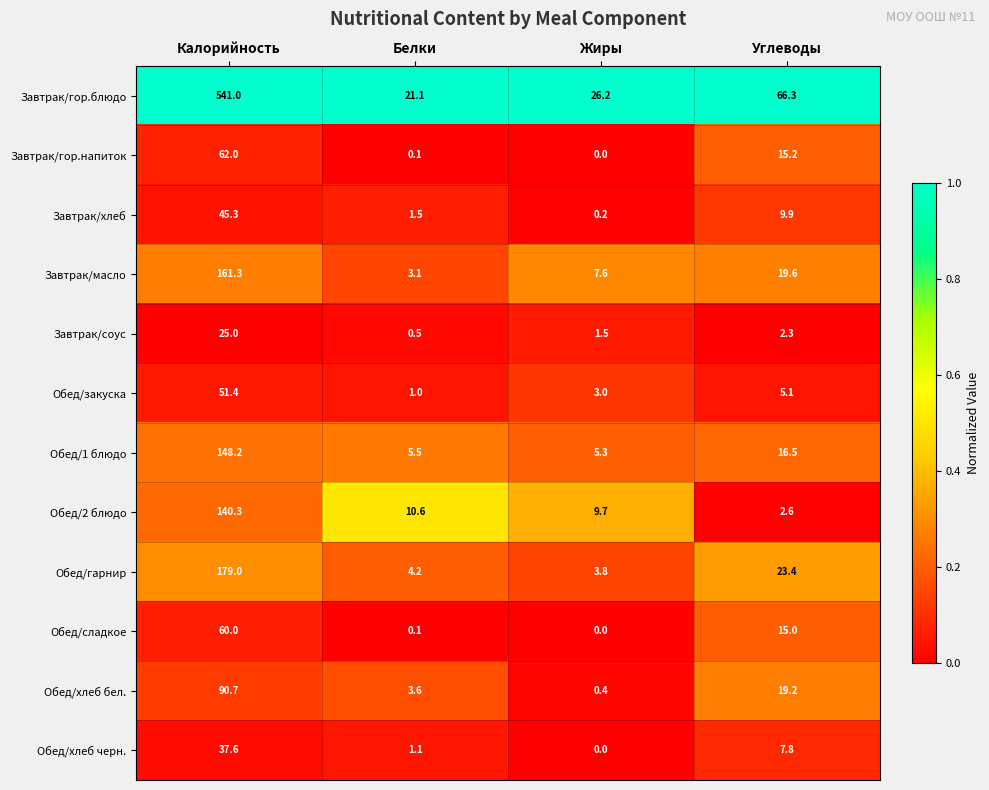

What is the total value across all series at Углеводы?

202.9